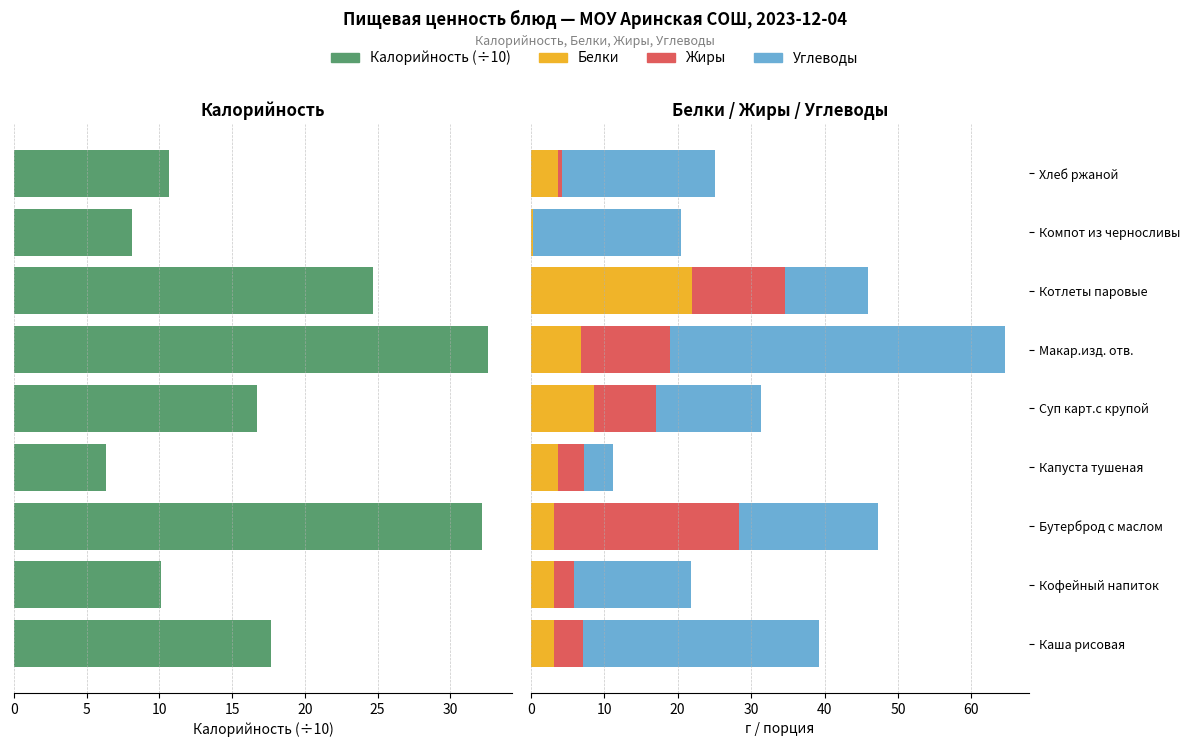

Reading left to right, list all the values displayed in this chart.

Калорийность (÷10): 17.7	10.1	32.2	6.3	16.7	32.6	24.7	8.1	10.7
Белки: 3.1	3.2	3.1	3.7	8.6	6.8	22.0	0.3	3.6
Жиры: 4.1	2.7	25.2	3.6	8.4	12.2	12.6	0.0	0.5
Углеводы: 32.1	15.9	19.0	3.9	14.3	45.6	11.3	20.1	20.9